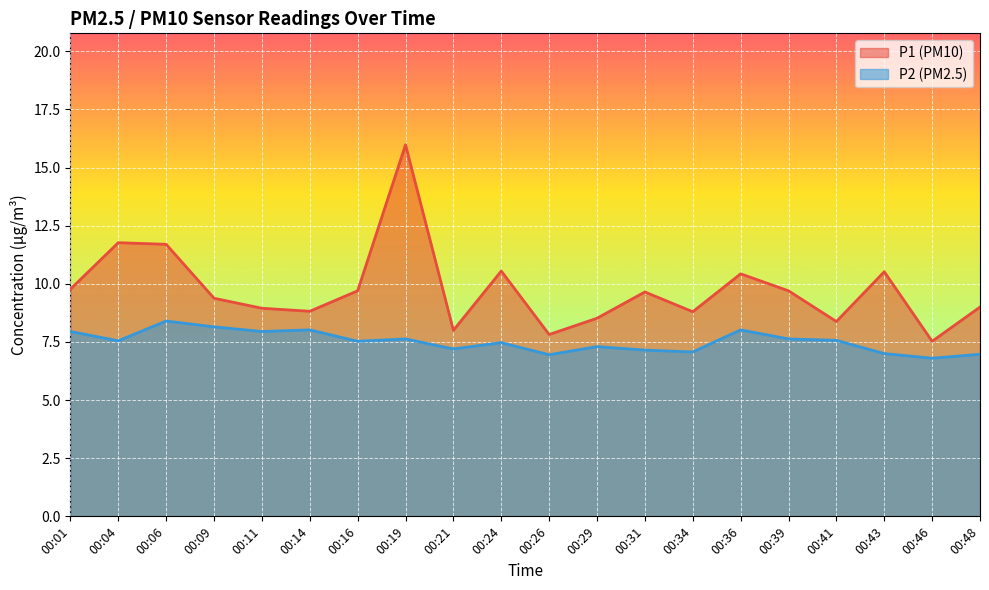

Reading left to right, extract all data points from this chart.

P1 line: 00:01=9.8	00:04=11.8	00:06=11.7	00:09=9.4	00:11=8.9	00:14=8.8	00:16=9.7	00:19=16.0	00:21=8.0	00:24=10.6	00:26=7.8	00:29=8.5	00:31=9.7	00:34=8.8	00:36=10.4	00:39=9.7	00:41=8.4	00:43=10.5	00:46=7.5	00:48=9.0
P2 line: 00:01=8.0	00:04=7.5	00:06=8.4	00:09=8.2	00:11=8.0	00:14=8.0	00:16=7.5	00:19=7.6	00:21=7.2	00:24=7.5	00:26=7.0	00:29=7.3	00:31=7.2	00:34=7.1	00:36=8.0	00:39=7.6	00:41=7.6	00:43=7.0	00:46=6.8	00:48=7.0